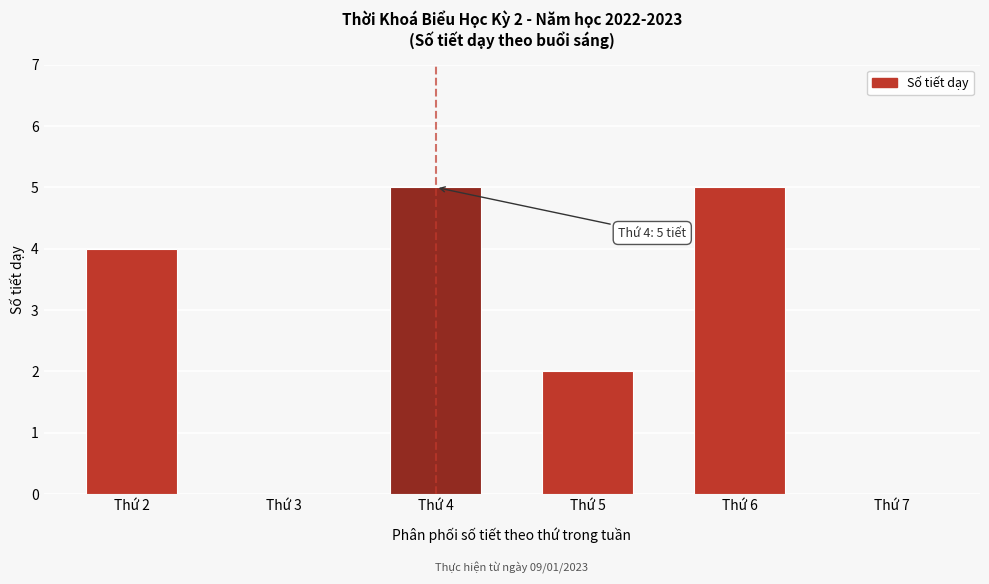

Reading left to right, transcribe all the data shown in this chart.

Thứ 2=4	Thứ 3=0	Thứ 4=5	Thứ 5=2	Thứ 6=5	Thứ 7=0